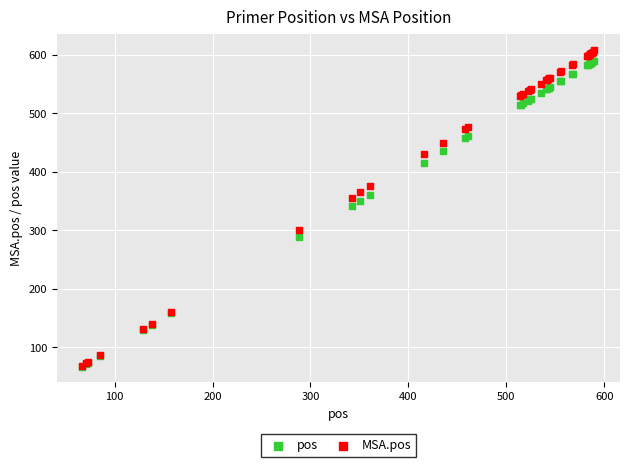

In the pos series, what Y value is closest to 328?

342